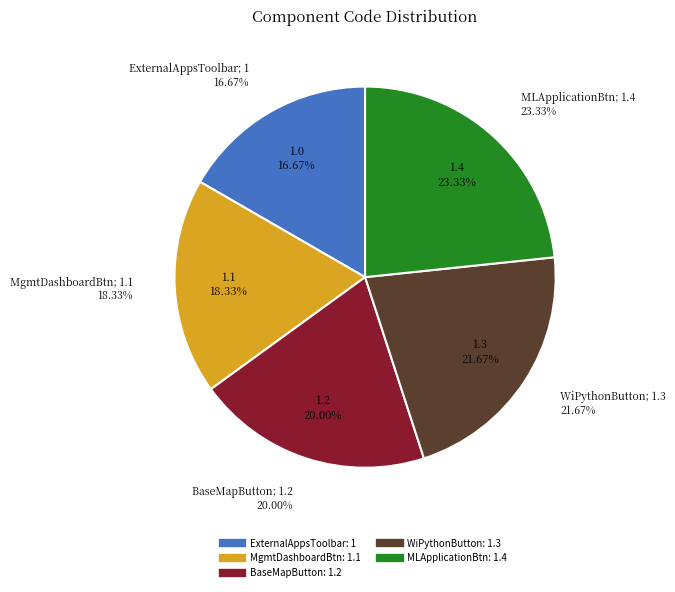

Does MachineLearningApplicationButton account for over 50% of the chart?

No